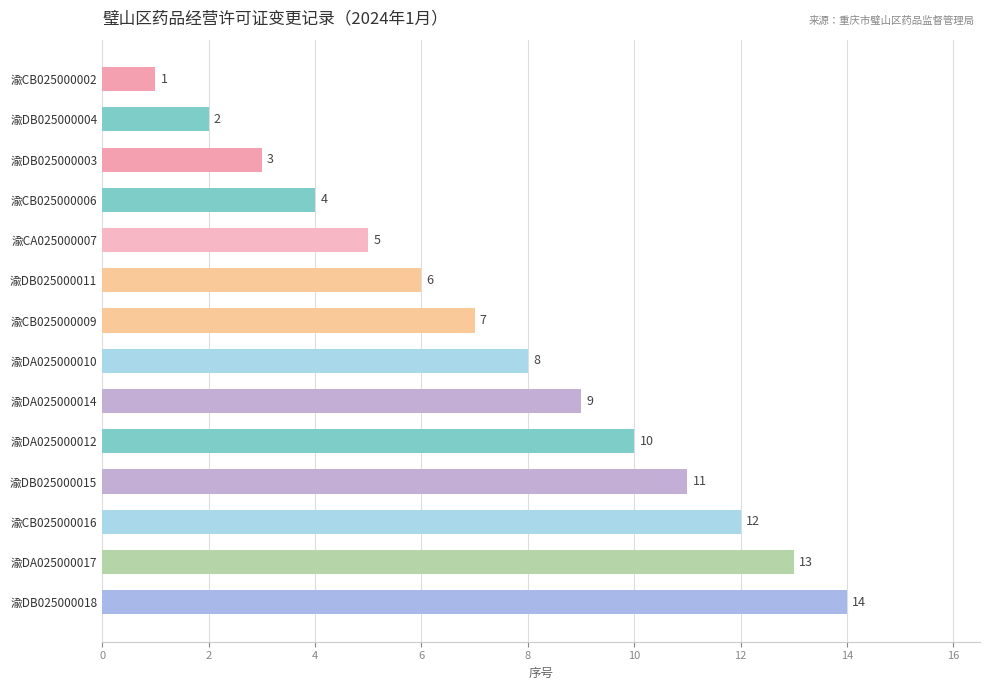

Rank the categories by value from lowest to highest.

渝CB025000002, 渝DB025000004, 渝DB025000003, 渝CB025000006, 渝CA025000007, 渝DB025000011, 渝CB025000009, 渝DA025000010, 渝DA025000014, 渝DA025000012, 渝DB025000015, 渝CB025000016, 渝DA025000017, 渝DB025000018